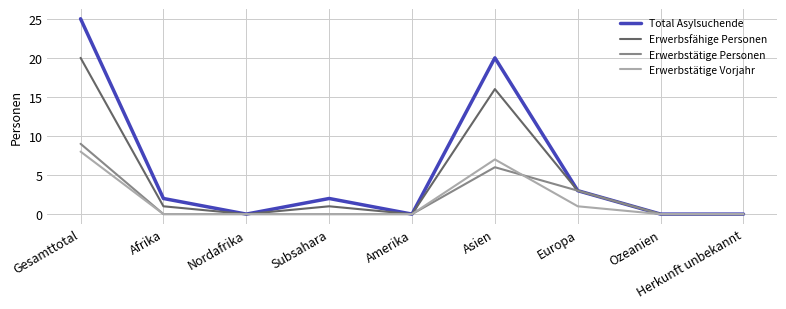

At which category does the chart reach its peak across all series?

Gesamttotal